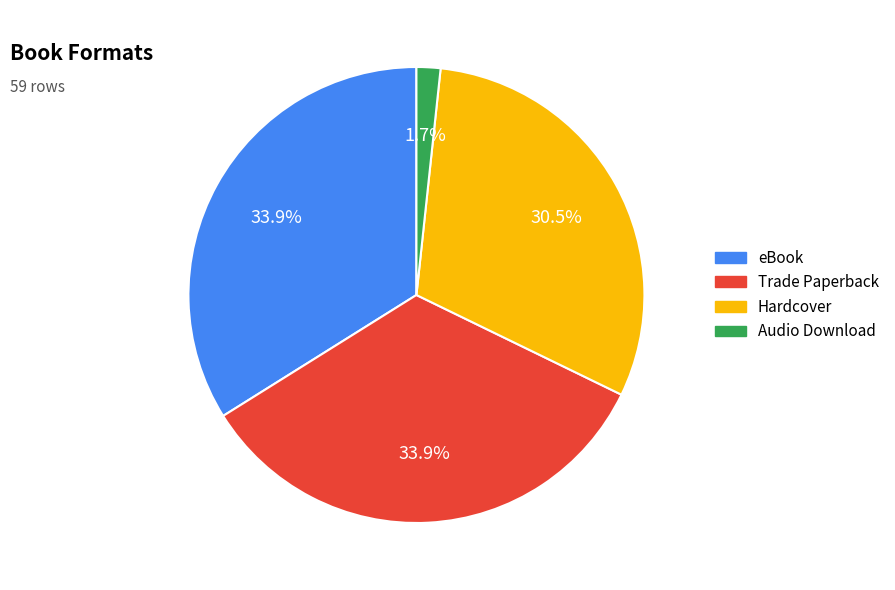

What is the smallest slice in the pie chart?

Audio Download